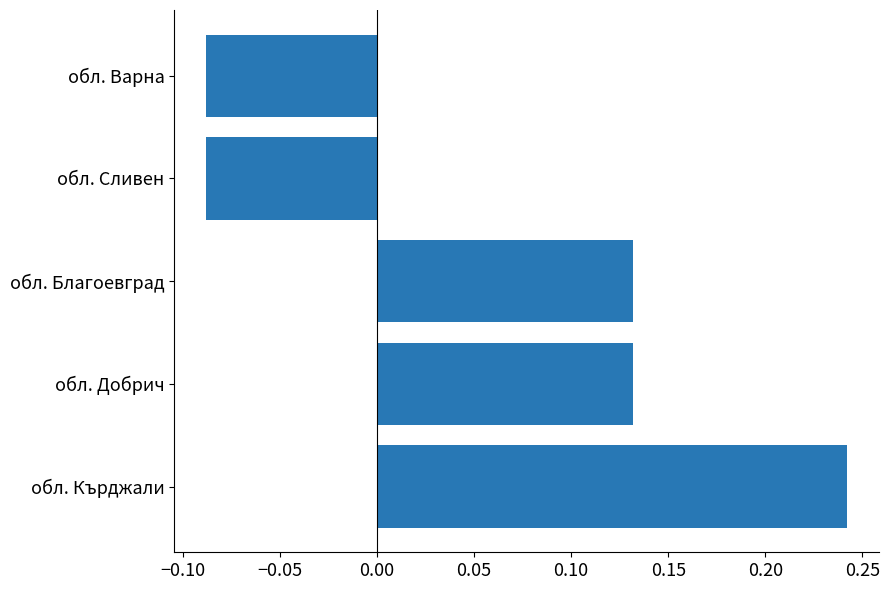

Which label corresponds to the largest value in the chart?

обл. Кърджали